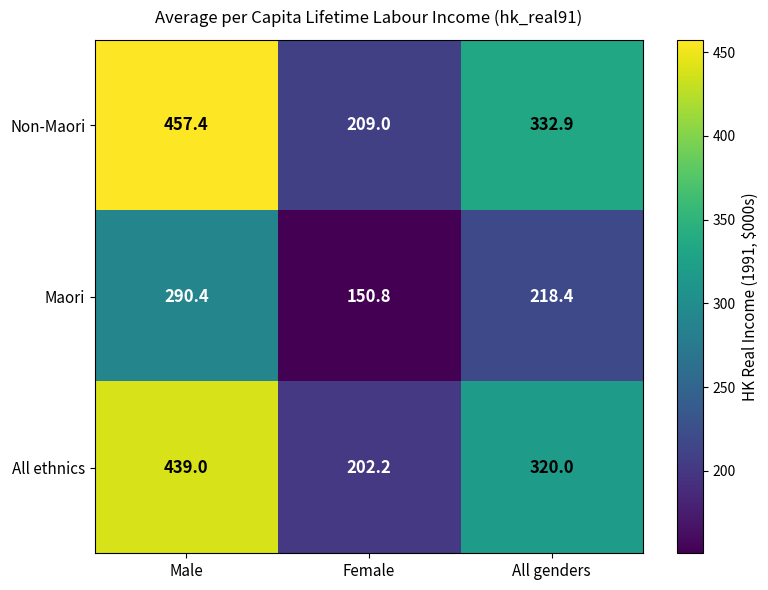

Which label corresponds to the smallest value in the chart?

Female